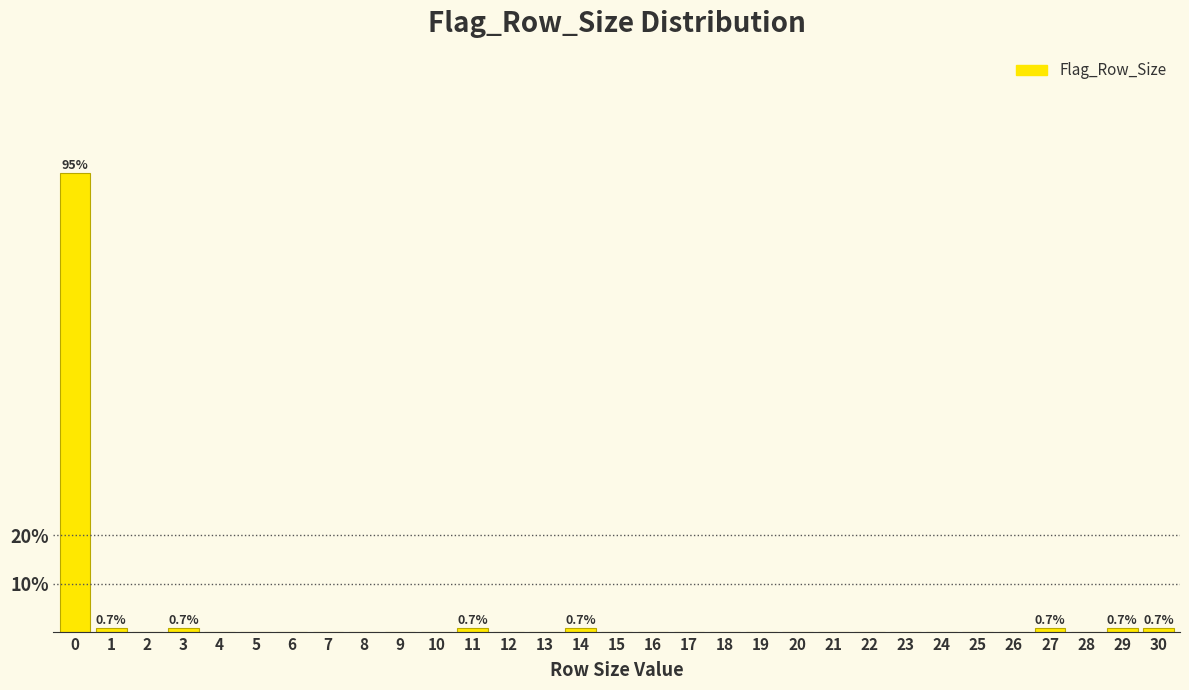

What is the sum of all values?

100.0